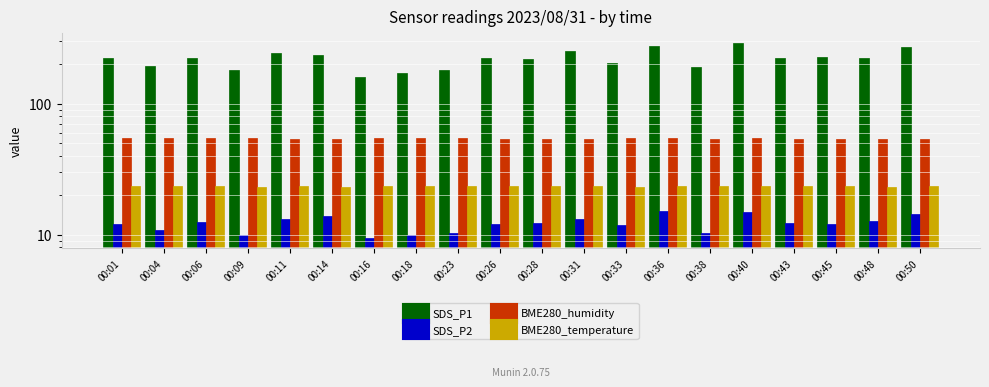

How many series are shown in this chart?

4